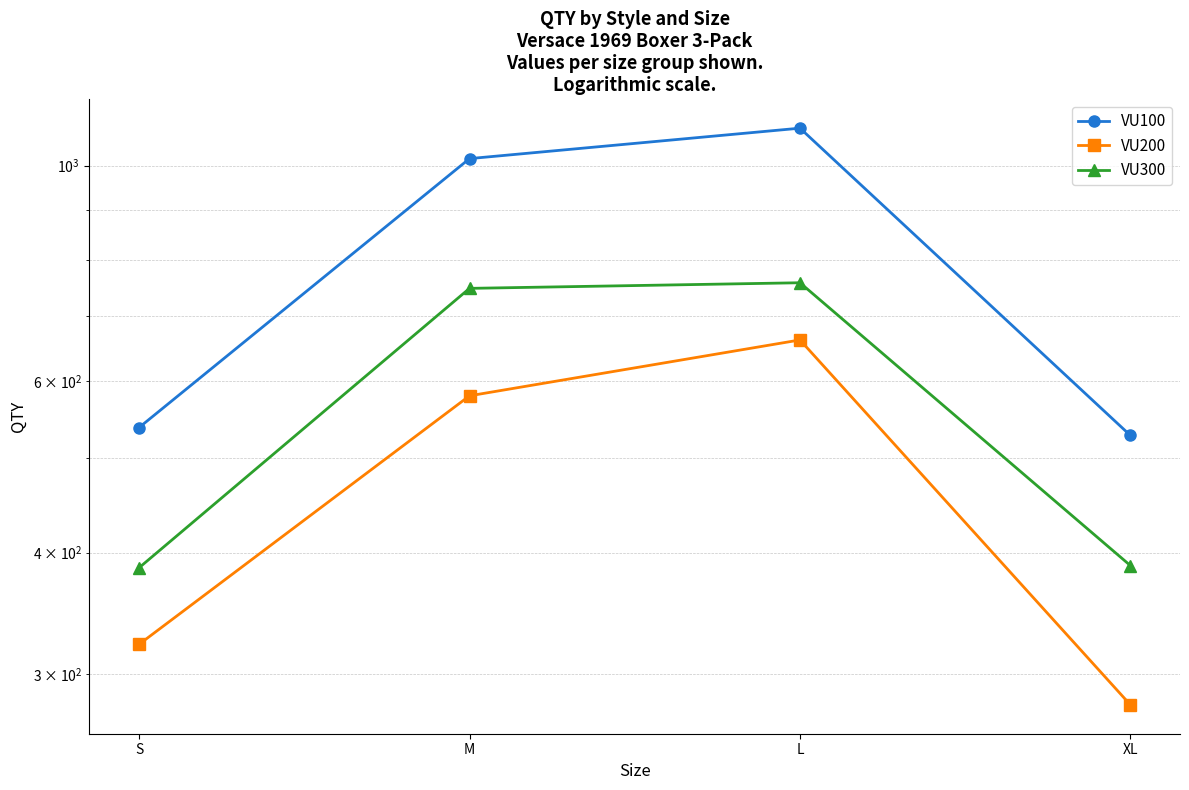

What is the difference between the VU200 values at XL and S?

43